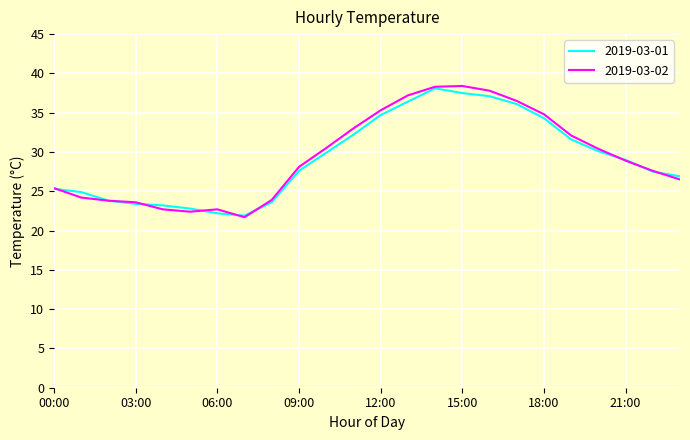

Which series has the largest range (max minus min)?

2019-03-02